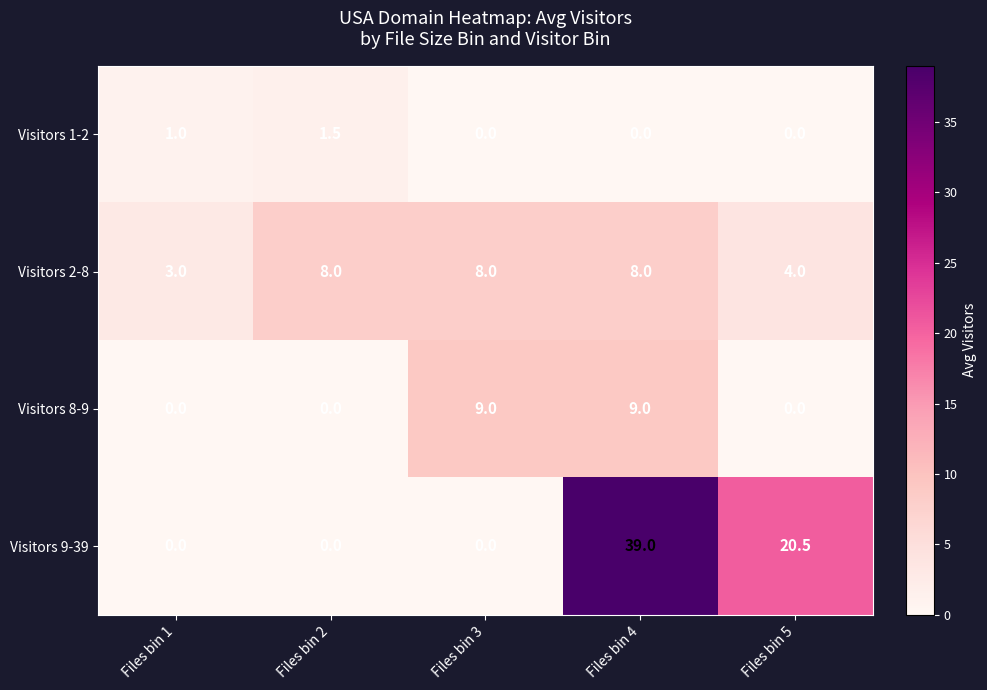

What is the approximate value of Visitors 2-8 at Files bin 3?

8.0